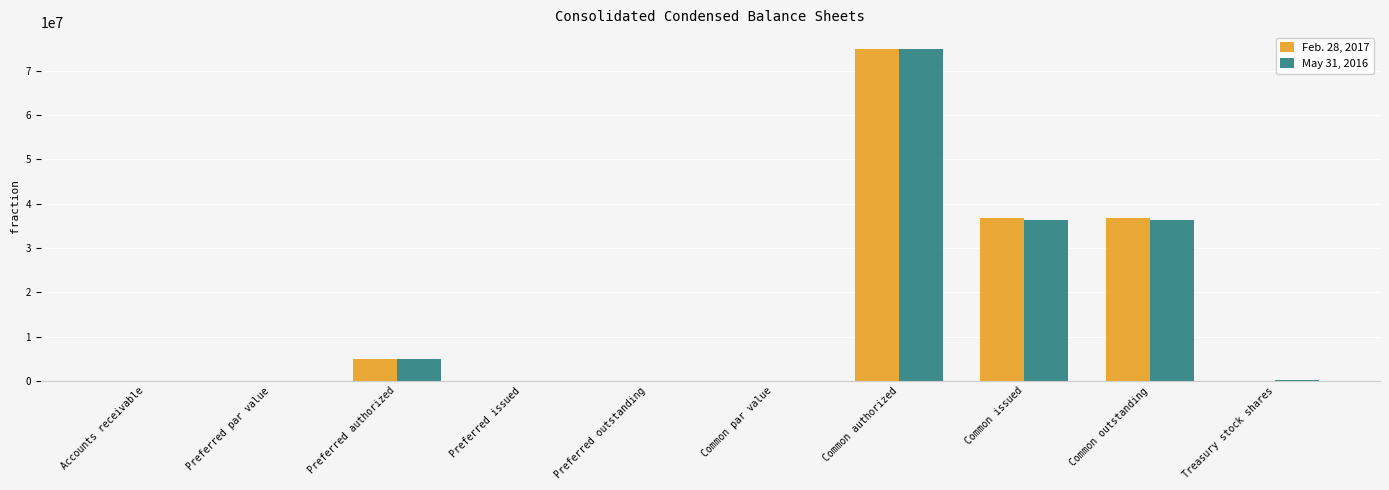

What is the approximate value of Feb. 28, 2017 at Accounts receivable?

3089.0